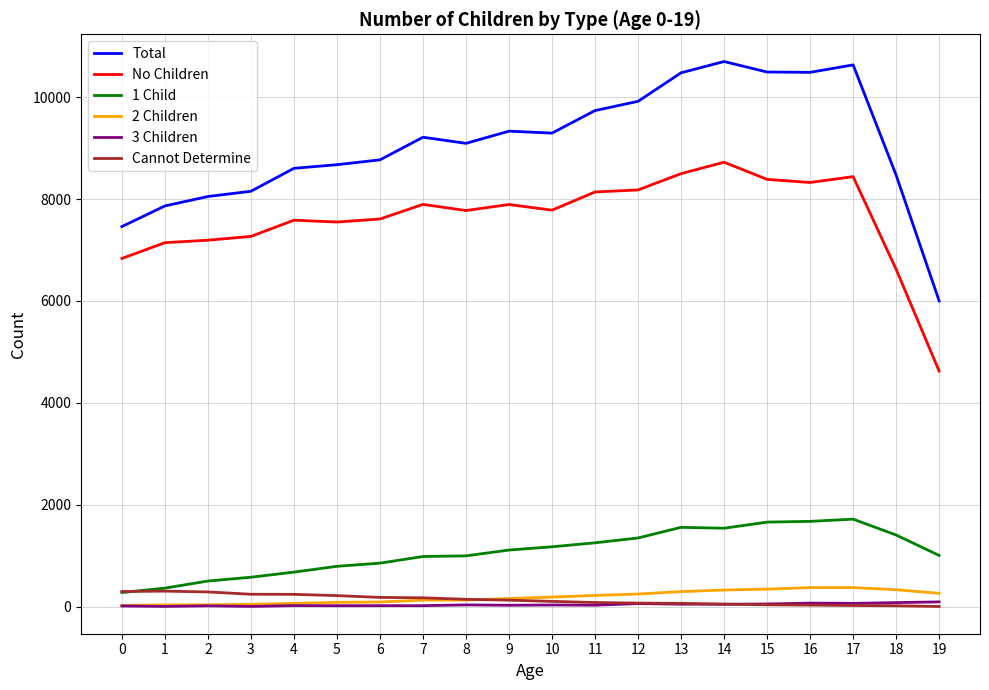

Does the chart have visible grid lines?

Yes